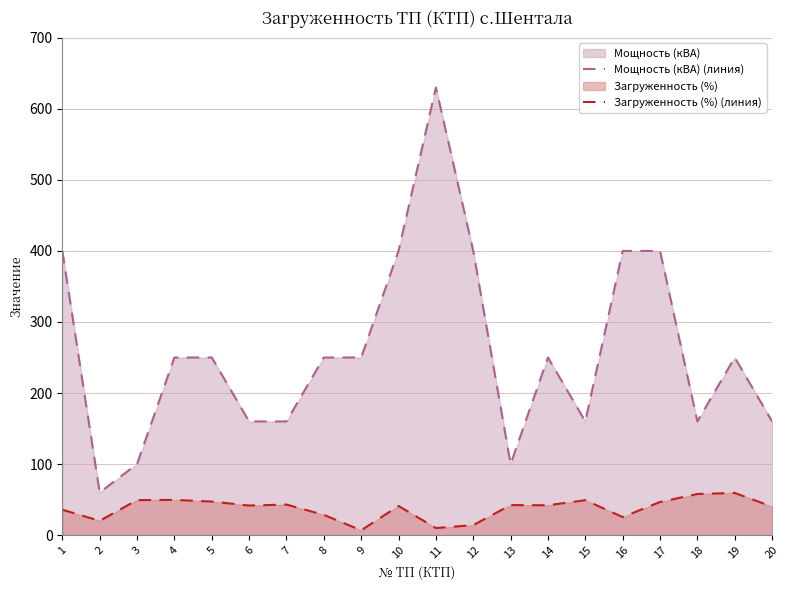

List the series in order of their overall mean, lowest first.

Загруженность (%) (линия), Мощность (кВА) (линия)